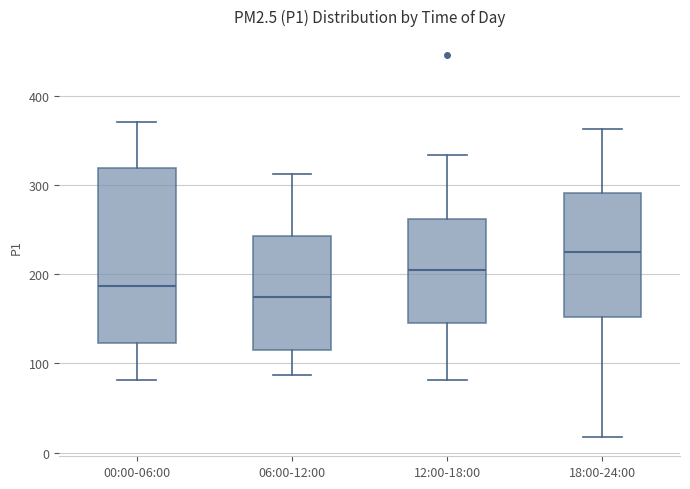

Reading left to right, read every box against the y-axis: the position of its median line, the range the box covers, and the ends of its whiskers. The values are not printed on the chart, so give them approximately, as read against the axis.

00:00-06:00: median 190, box 120 to 320, whiskers 80 to 370
06:00-12:00: median 170, box 110 to 240, whiskers 90 to 310
12:00-18:00: median 200, box 150 to 260, whiskers 80 to 330
18:00-24:00: median 220, box 150 to 290, whiskers 20 to 360